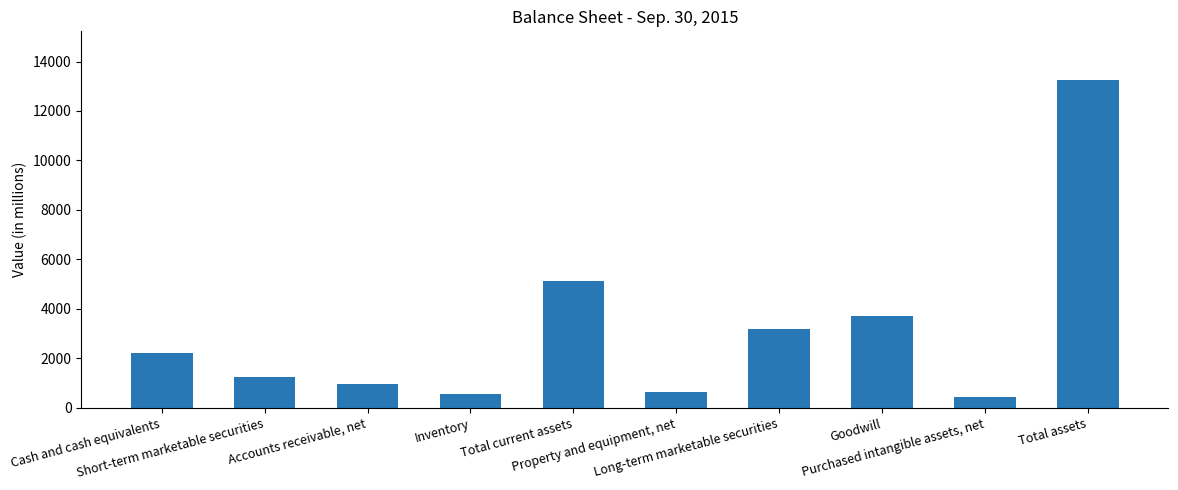

List the labels in order of value, largest first.

Total assets, Total current assets, Goodwill, Long-term marketable securities, Cash and cash equivalents, Short-term marketable securities, Accounts receivable, net, Property and equipment, net, Inventory, Purchased intangible assets, net